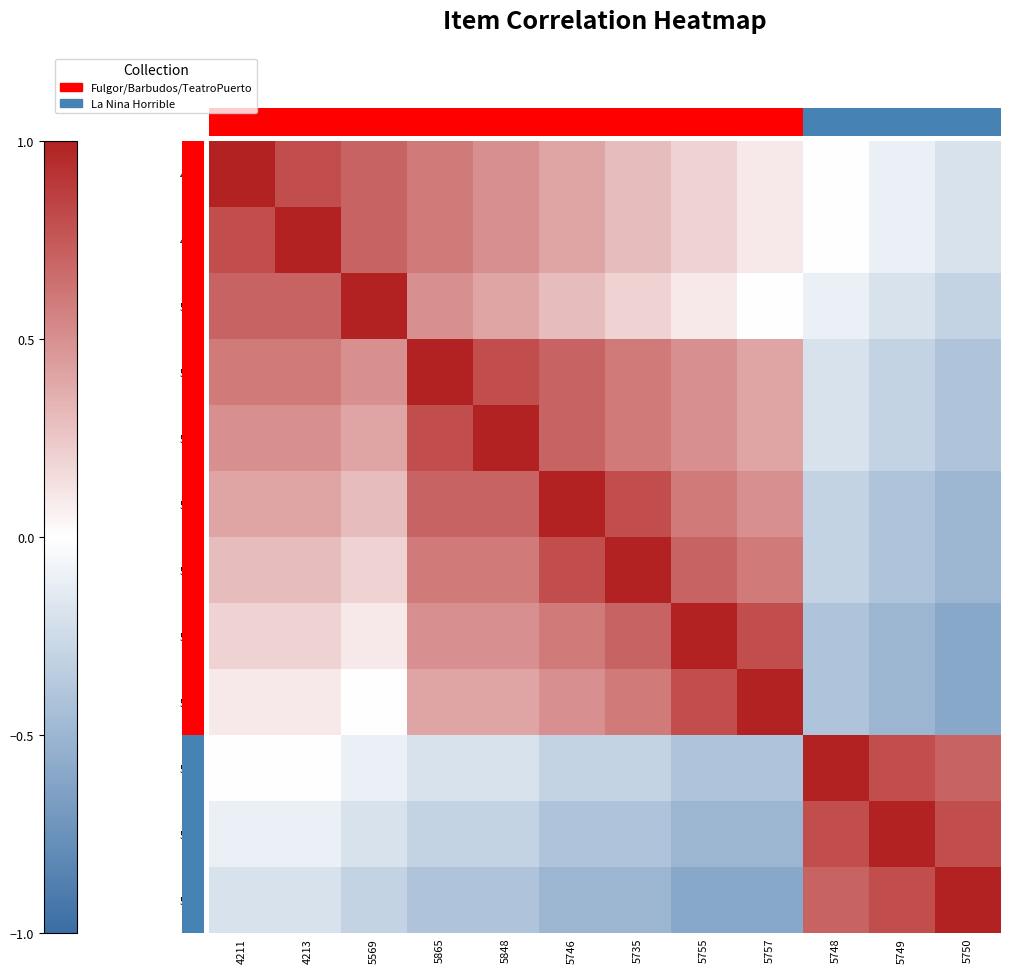

How many data points does each series have?

12